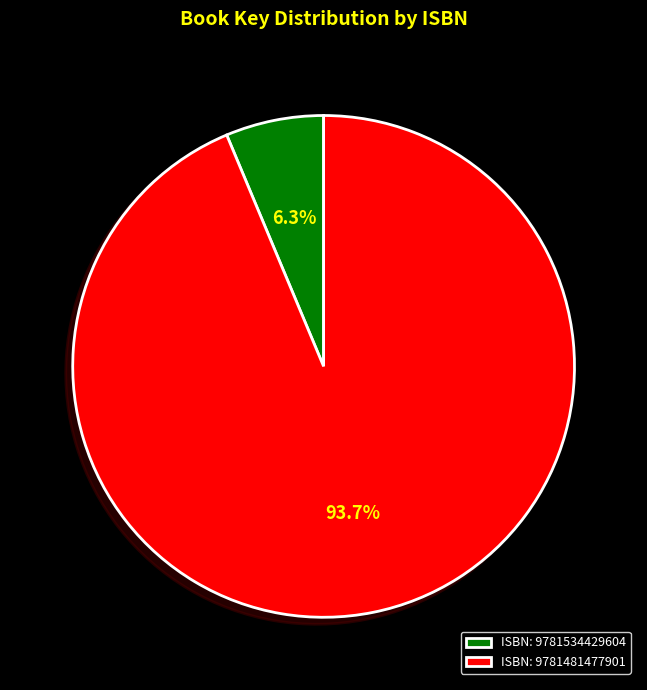

Rank the categories by value from highest to lowest.

ISBN: 9781481477901, ISBN: 9781534429604